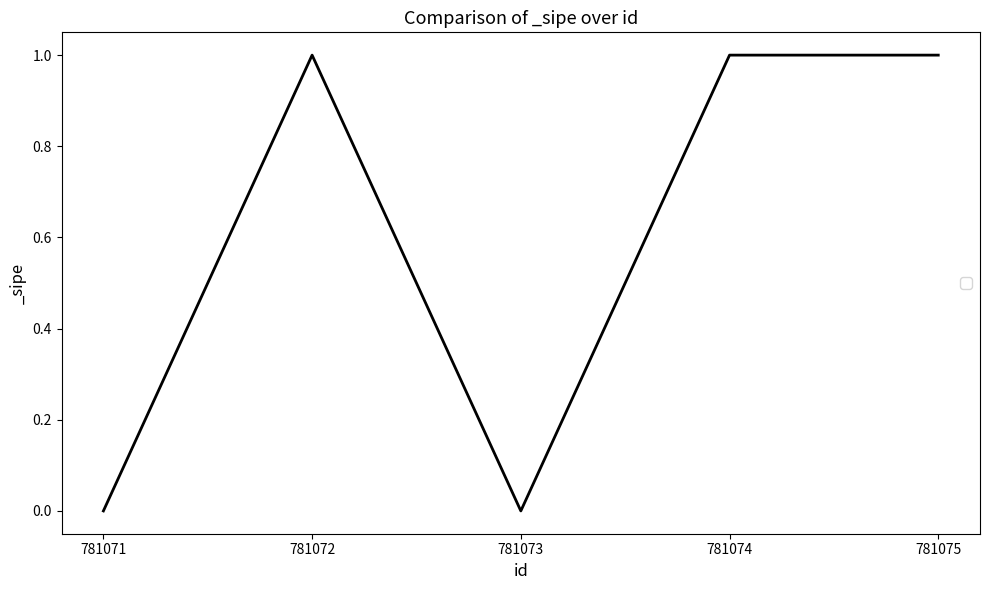

Which has a higher value, 781071 or 781074?

781074